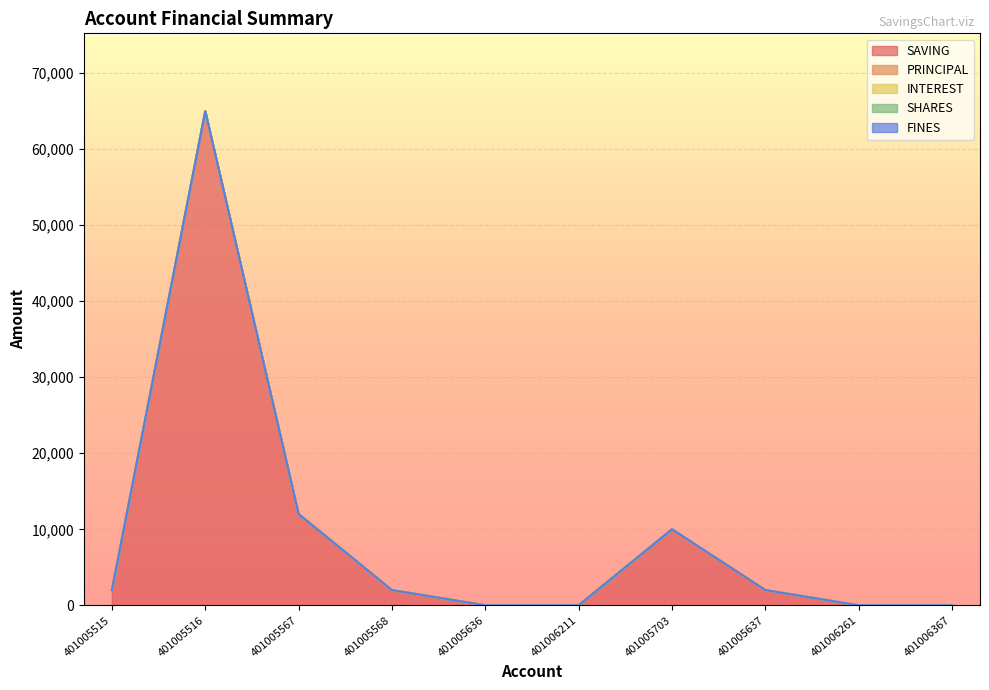

Which category has the lowest value across all series?

401005636